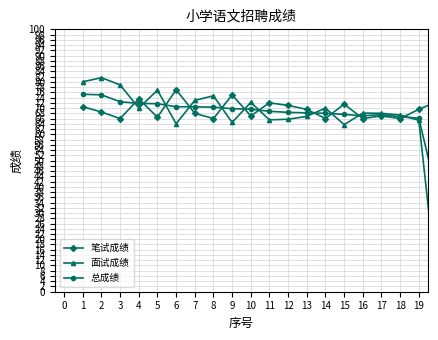

Does the chart display data point markers on the line(s)?

Yes